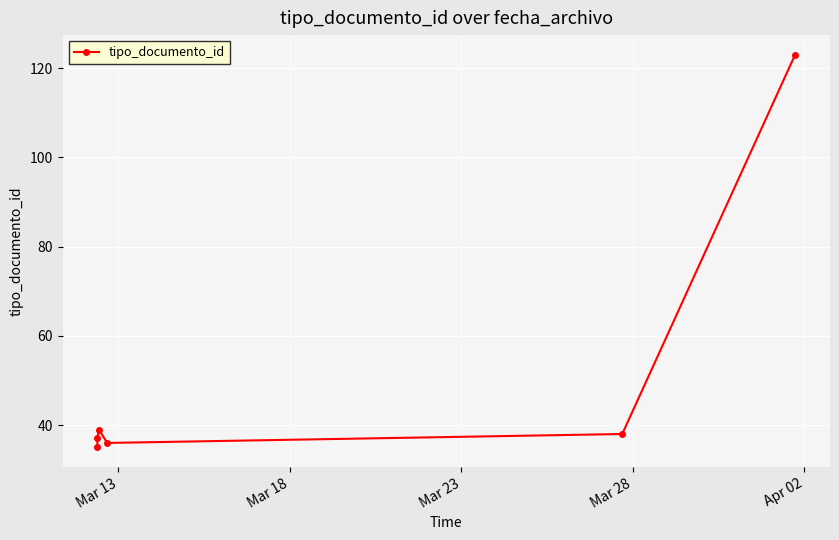

Read the value at Mar 13, to the nearest 5.

35